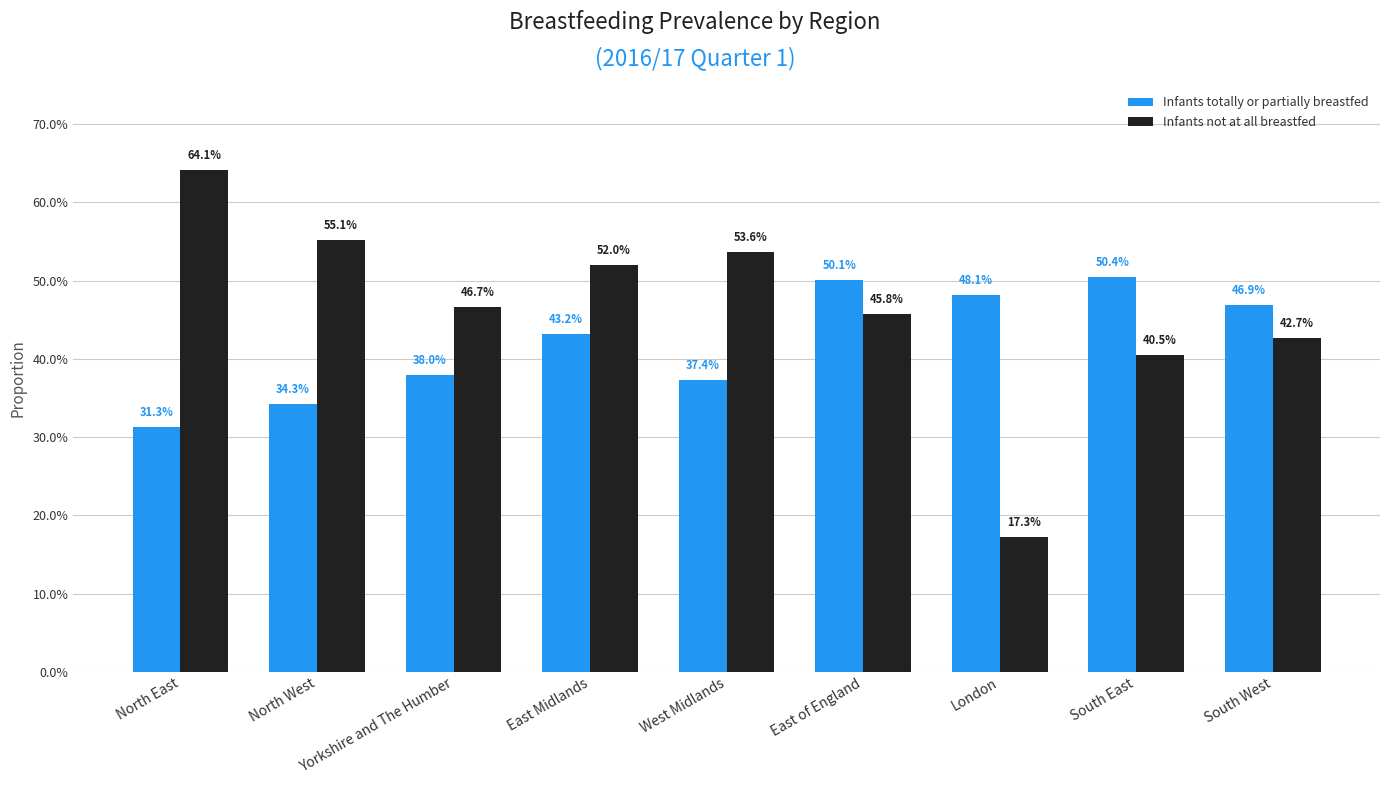

What are all the series names shown in the legend?

Infants totally or partially breastfed, Infants not at all breastfed